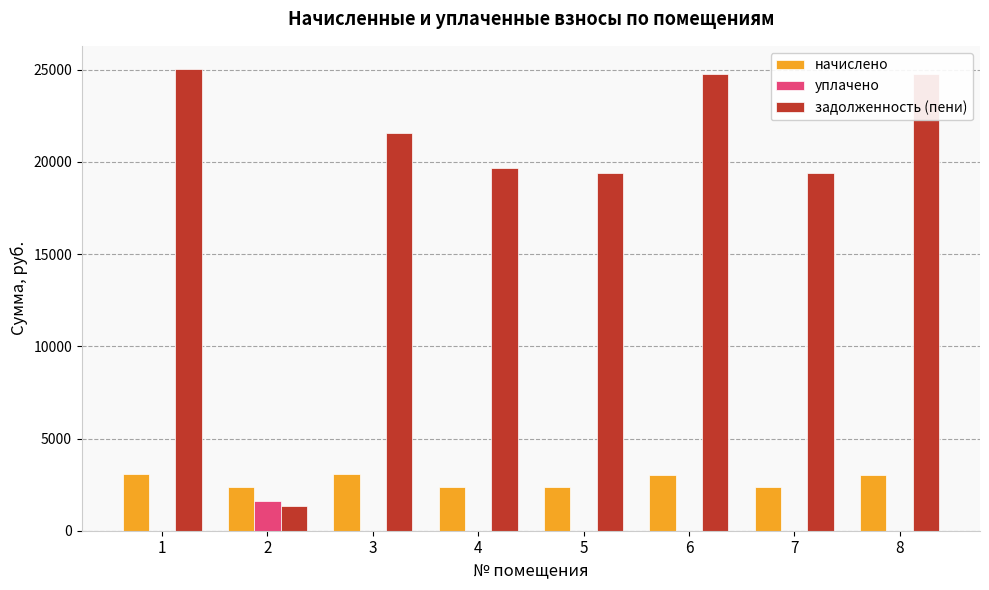

Which label corresponds to the largest value in the chart?

1